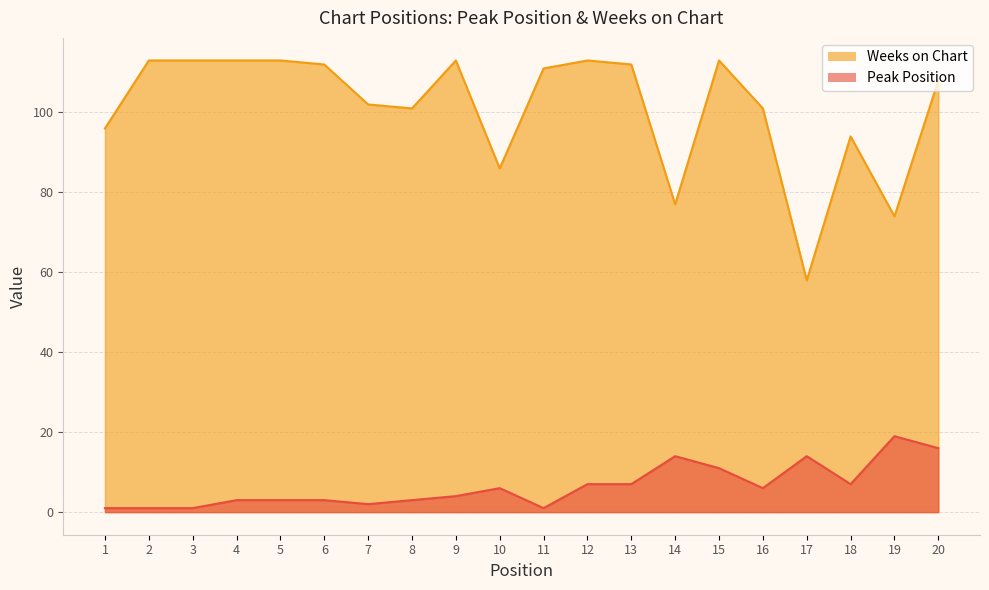

Is it true that Peak Position equals 22 at 14?

False